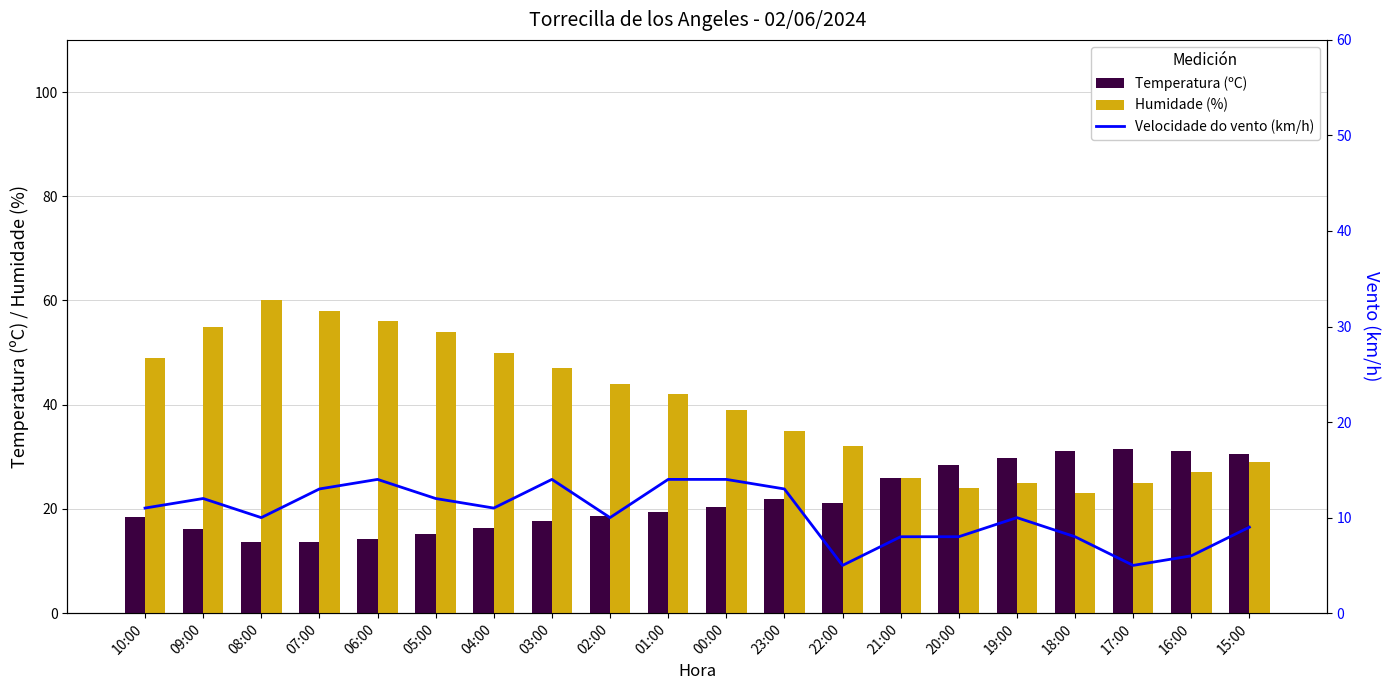

Reading right to left, list all the values displayed in this chart.

Temperatura (ºC): 30.5	31.1	31.5	31.1	29.7	28.5	26.0	21.1	21.9	20.4	19.5	18.6	17.6	16.4	15.2	14.3	13.7	13.7	16.2	18.5
Humidade (%): 29.0	27.0	25.0	23.0	25.0	24.0	26.0	32.0	35.0	39.0	42.0	44.0	47.0	50.0	54.0	56.0	58.0	60.0	55.0	49.0
Velocidade do vento (km/h): 9.0	6.0	5.0	8.0	10.0	8.0	8.0	5.0	13.0	14.0	14.0	10.0	14.0	11.0	12.0	14.0	13.0	10.0	12.0	11.0